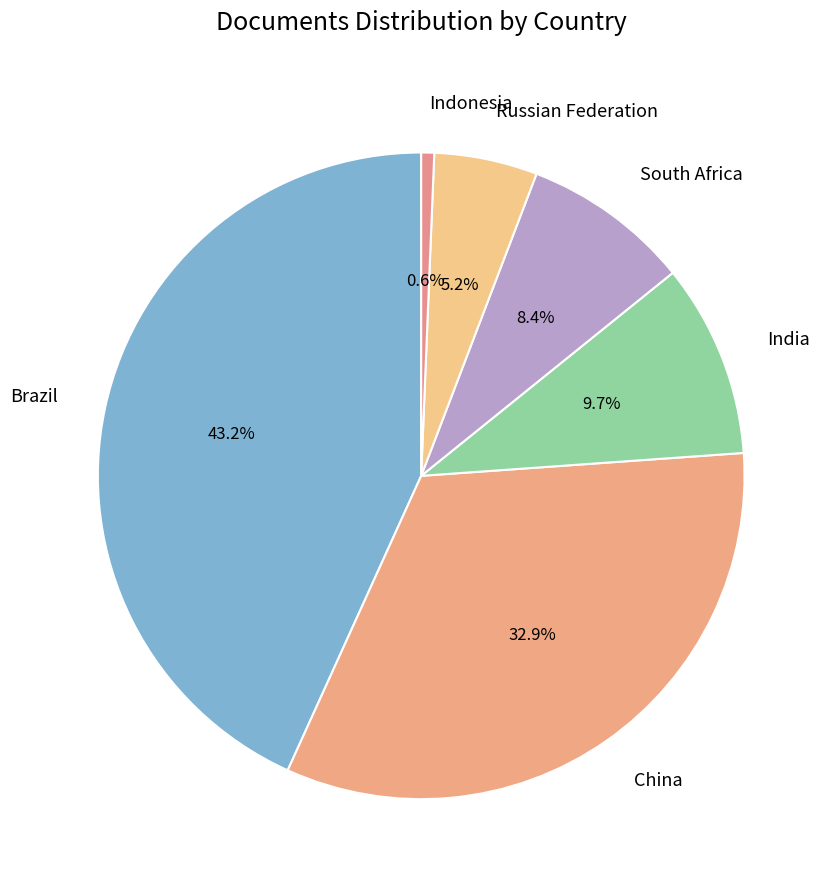

What percentage is the China slice, to the nearest percent?

33%